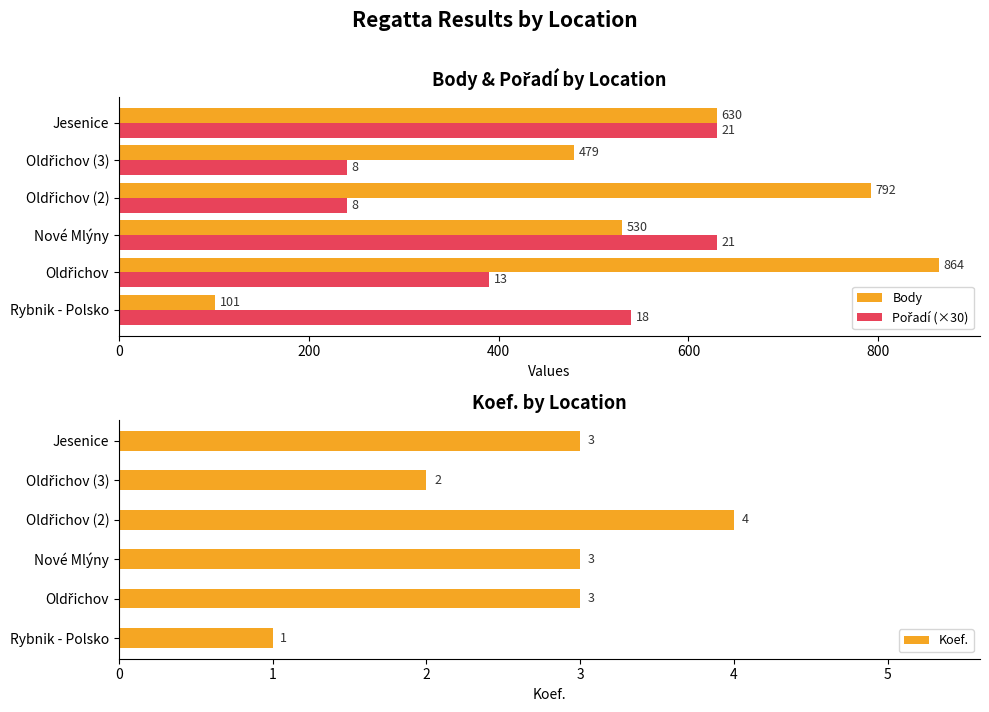

What is the difference between the maximum and minimum values in the Koef. series?

3